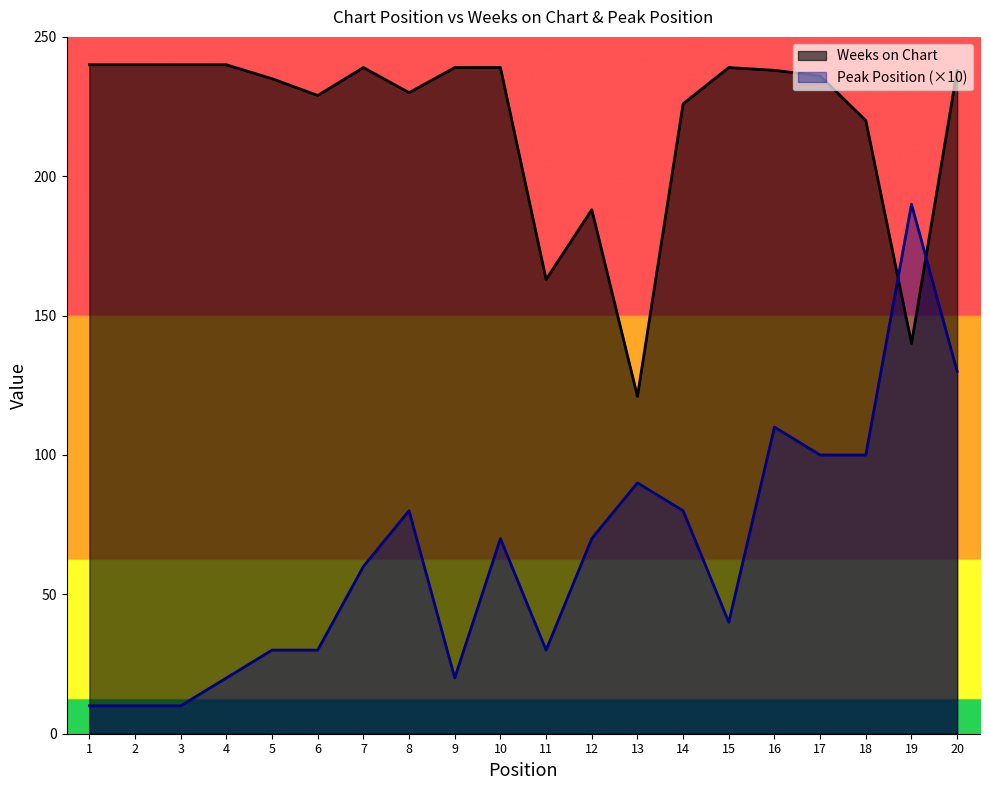

At how many categories does at least one series exceed 109?

20